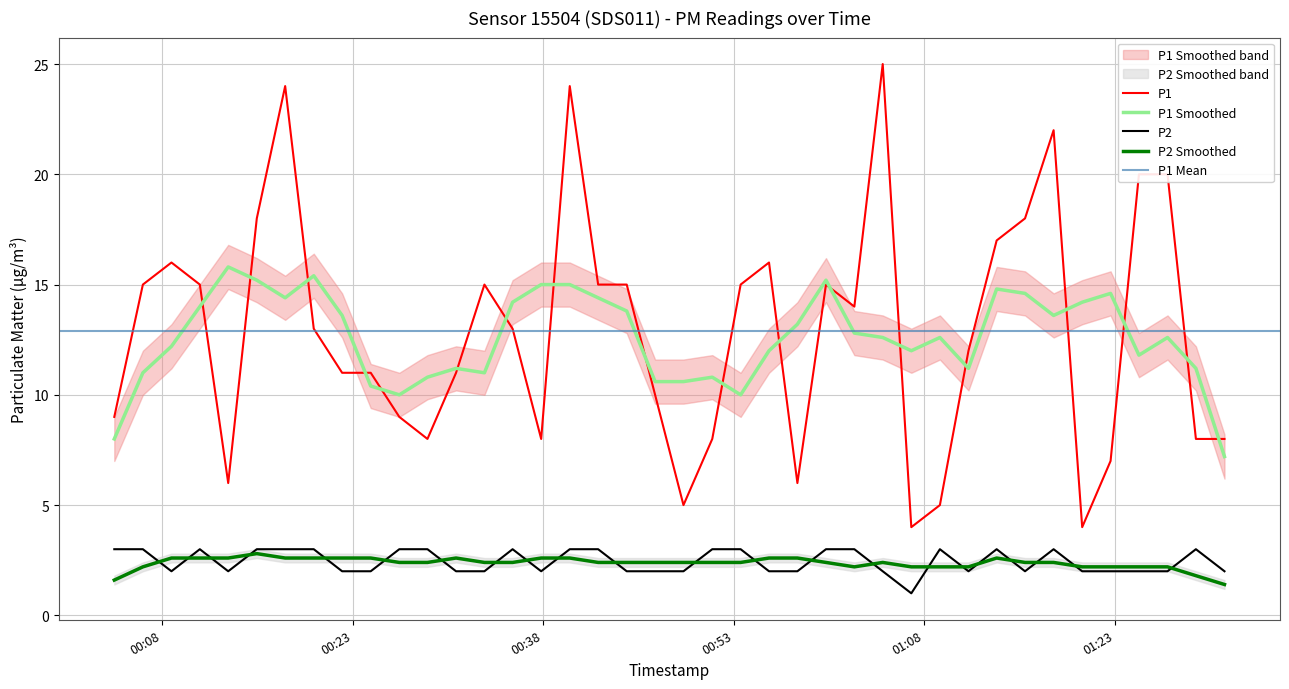

Which series has the largest total across all categories?

P1